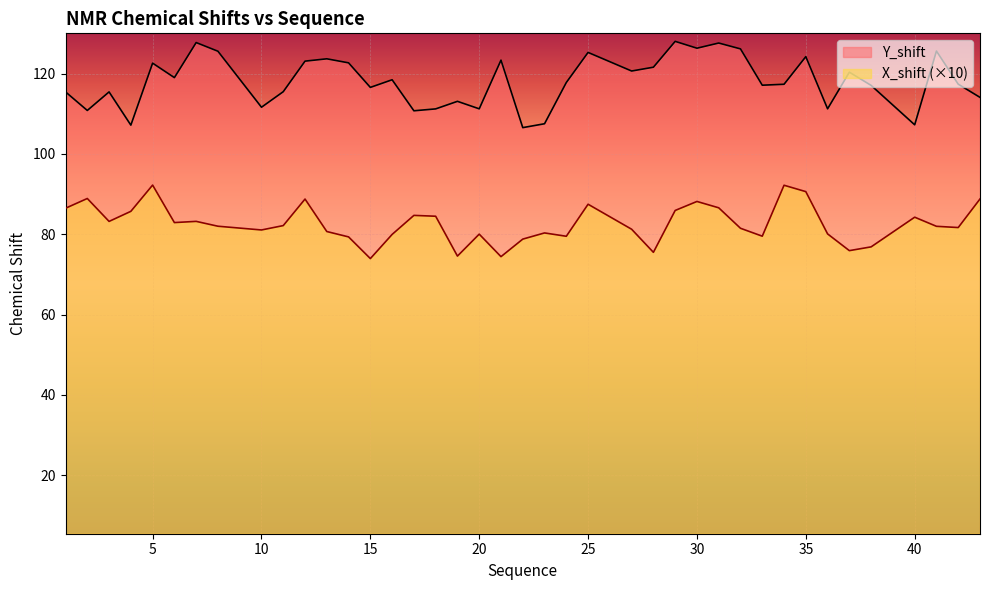

How many values in the Y_shift series exceed 117?

24